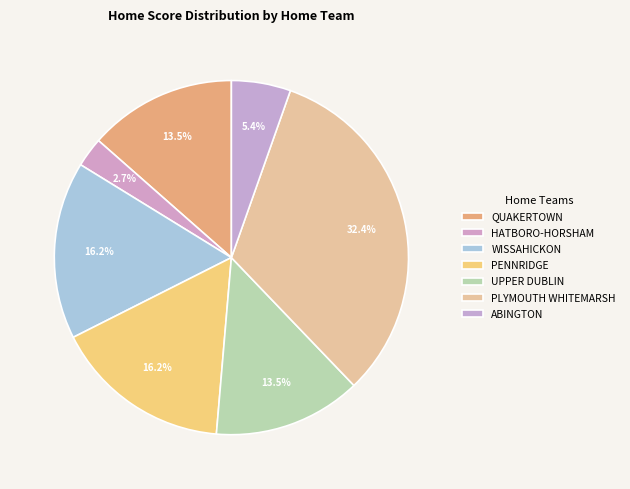

What is the largest slice in the pie chart?

PLYMOUTH WHITEMARSH